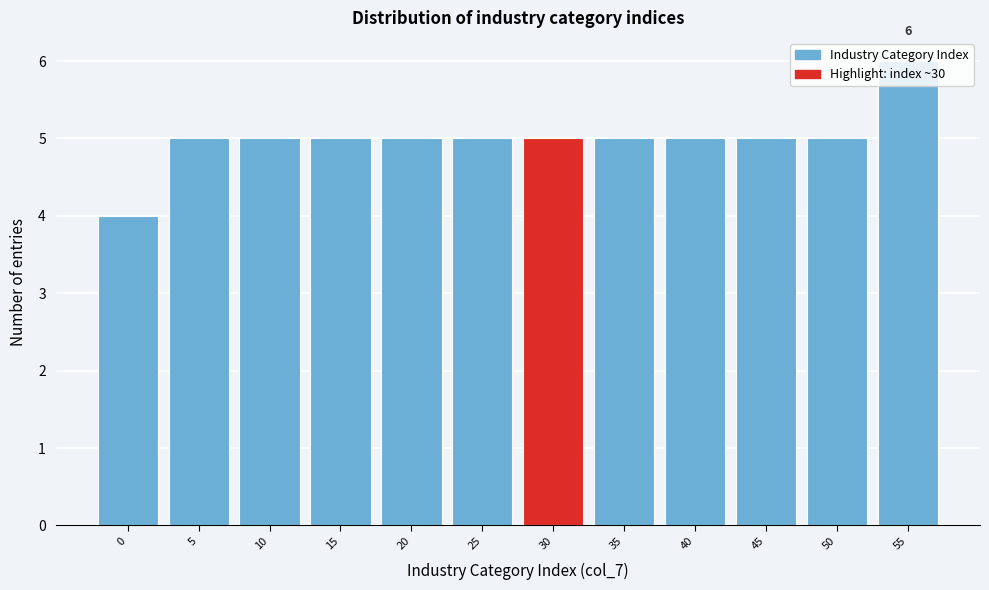

The chart shows a value of 6 at 55. True or false?

True